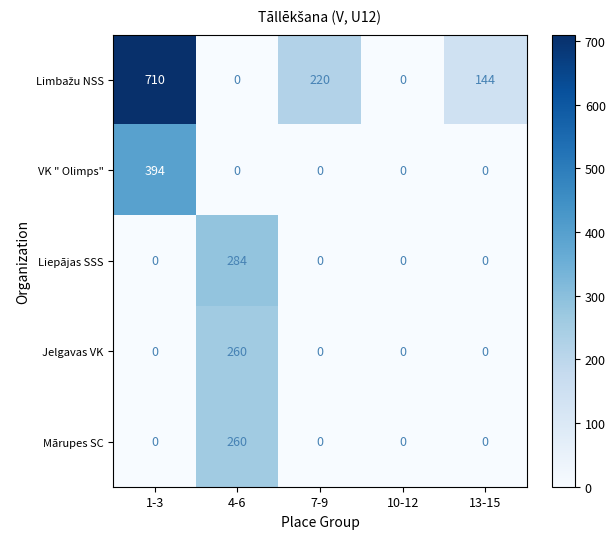

How many data points does each series have?

5